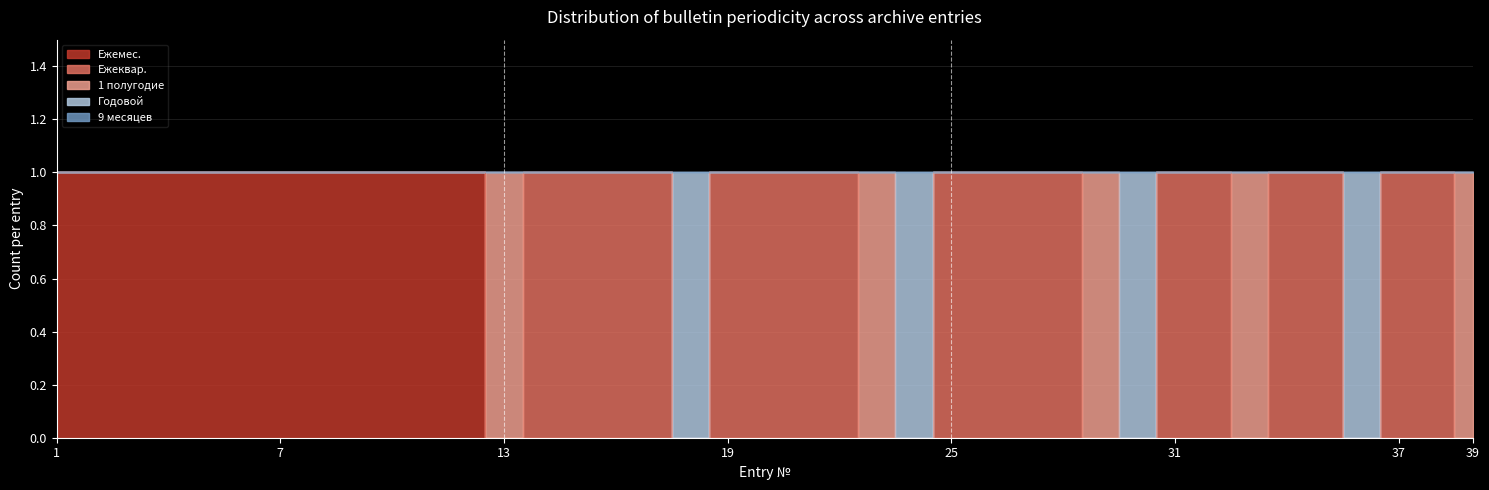

True or false: 1 полугодие has a value of 0 at 24.

True